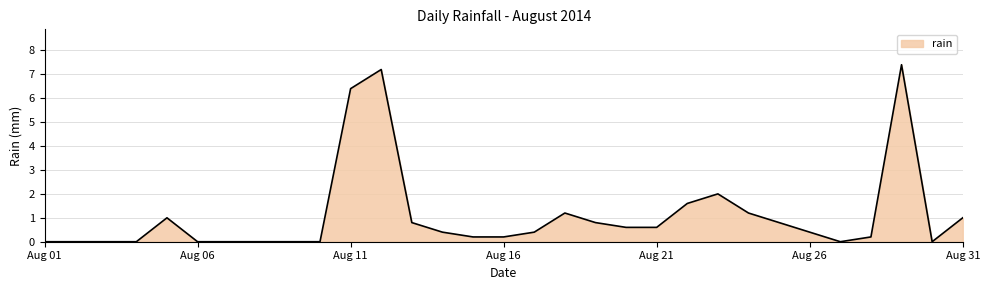

What is the maximum value shown in the chart?

7.4